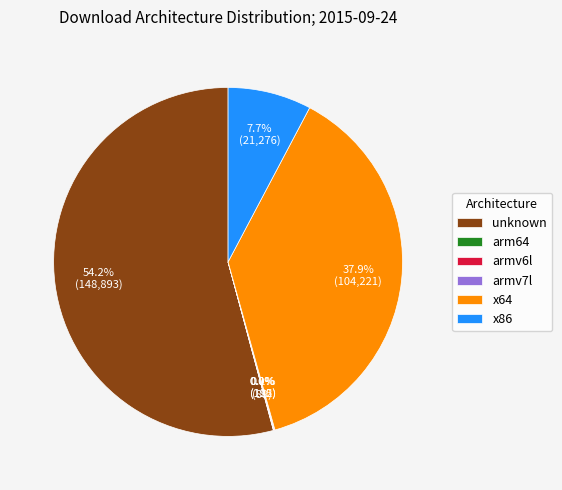

Which slice is the largest?

unknown